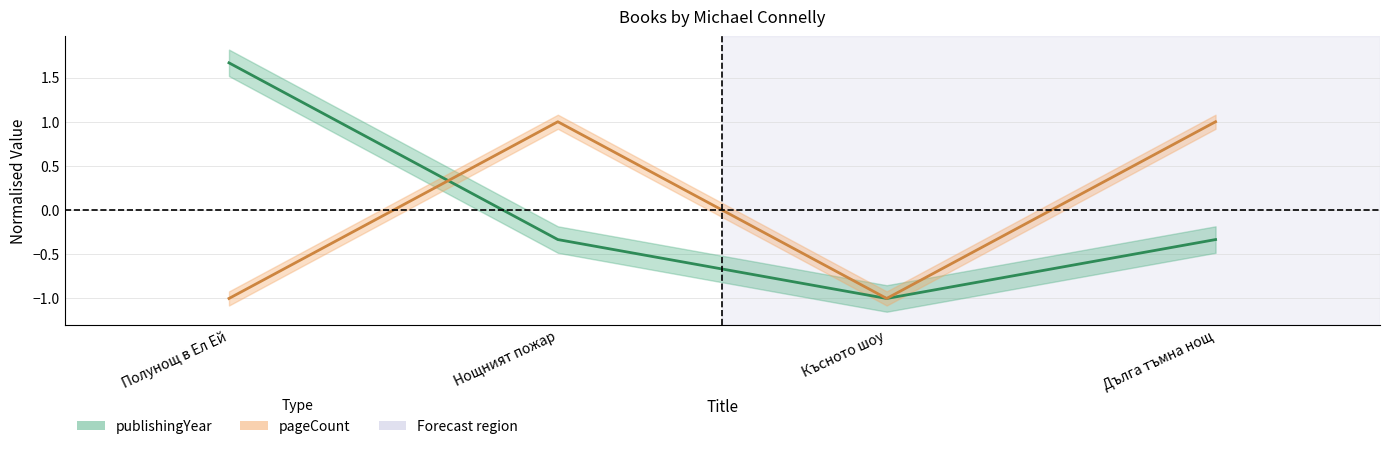

What is the spread (max minus min) of values at Полунощ в Ел Ей?

2.7